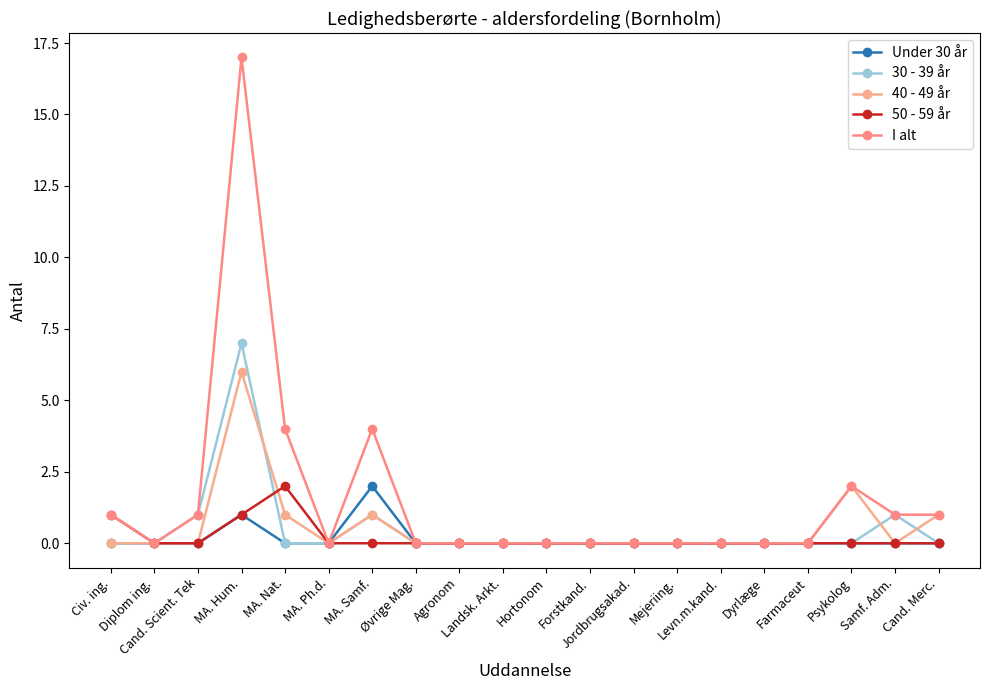

Reading left to right, transcribe all the data shown in this chart.

Under 30 år: Civ. ing.=0	Diplom ing.=0	Cand. Scient. Tek=0	MA. Hum.=1	MA. Nat.=0	MA. Ph.d.=0	MA. Samf.=2	Øvrige Mag.=0	Agronom=0	Landsk. Arkt.=0	Hortonom=0	Forstkand.=0	Jordbrugsakad.=0	Mejeriing.=0	Levn.m.kand.=0	Dyrlæge=0	Farmaceut=0	Psykolog=0	Samf. Adm.=0	Cand. Merc.=0
30 - 39 år: Civ. ing.=0	Diplom ing.=0	Cand. Scient. Tek=1	MA. Hum.=7	MA. Nat.=0	MA. Ph.d.=0	MA. Samf.=1	Øvrige Mag.=0	Agronom=0	Landsk. Arkt.=0	Hortonom=0	Forstkand.=0	Jordbrugsakad.=0	Mejeriing.=0	Levn.m.kand.=0	Dyrlæge=0	Farmaceut=0	Psykolog=0	Samf. Adm.=1	Cand. Merc.=0
40 - 49 år: Civ. ing.=0	Diplom ing.=0	Cand. Scient. Tek=0	MA. Hum.=6	MA. Nat.=1	MA. Ph.d.=0	MA. Samf.=1	Øvrige Mag.=0	Agronom=0	Landsk. Arkt.=0	Hortonom=0	Forstkand.=0	Jordbrugsakad.=0	Mejeriing.=0	Levn.m.kand.=0	Dyrlæge=0	Farmaceut=0	Psykolog=2	Samf. Adm.=0	Cand. Merc.=1
50 - 59 år: Civ. ing.=1	Diplom ing.=0	Cand. Scient. Tek=0	MA. Hum.=1	MA. Nat.=2	MA. Ph.d.=0	MA. Samf.=0	Øvrige Mag.=0	Agronom=0	Landsk. Arkt.=0	Hortonom=0	Forstkand.=0	Jordbrugsakad.=0	Mejeriing.=0	Levn.m.kand.=0	Dyrlæge=0	Farmaceut=0	Psykolog=0	Samf. Adm.=0	Cand. Merc.=0
I alt: Civ. ing.=1	Diplom ing.=0	Cand. Scient. Tek=1	MA. Hum.=17	MA. Nat.=4	MA. Ph.d.=0	MA. Samf.=4	Øvrige Mag.=0	Agronom=0	Landsk. Arkt.=0	Hortonom=0	Forstkand.=0	Jordbrugsakad.=0	Mejeriing.=0	Levn.m.kand.=0	Dyrlæge=0	Farmaceut=0	Psykolog=2	Samf. Adm.=1	Cand. Merc.=1